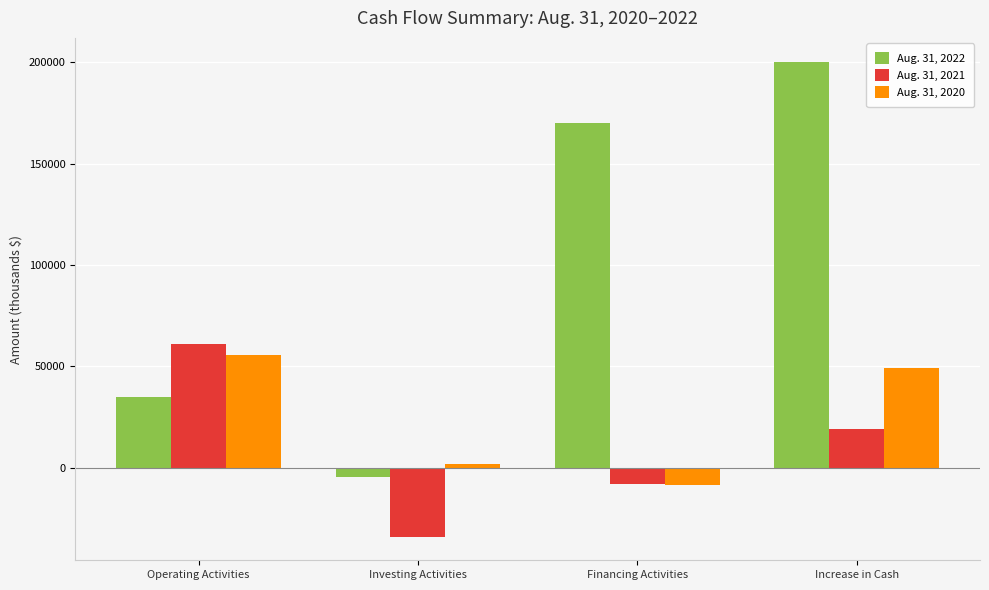

What position from the right is Increase in Cash?

1